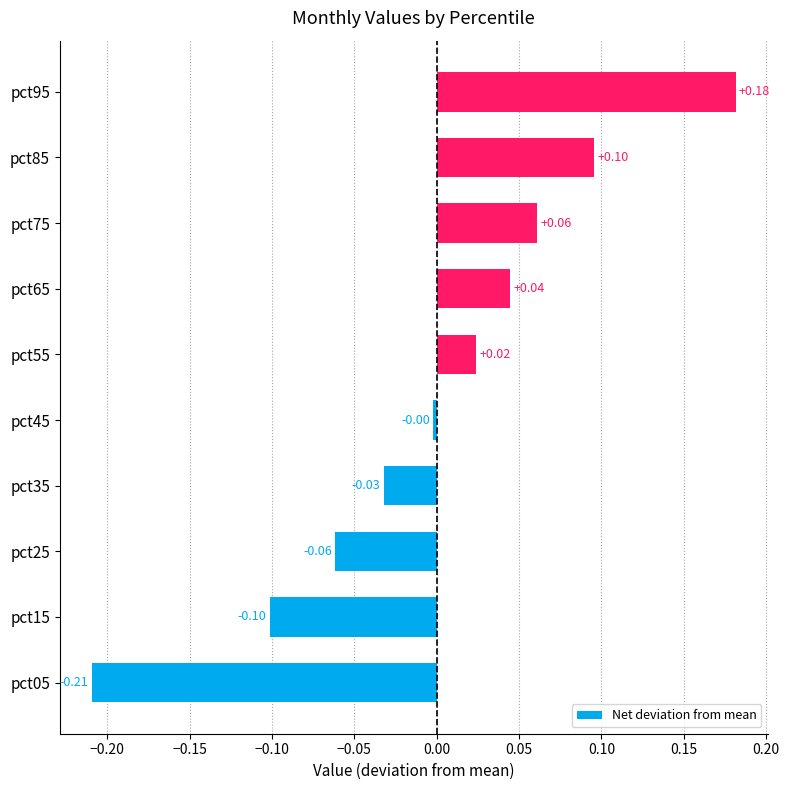

What is the change in value from pct15 to pct35?

+0.1